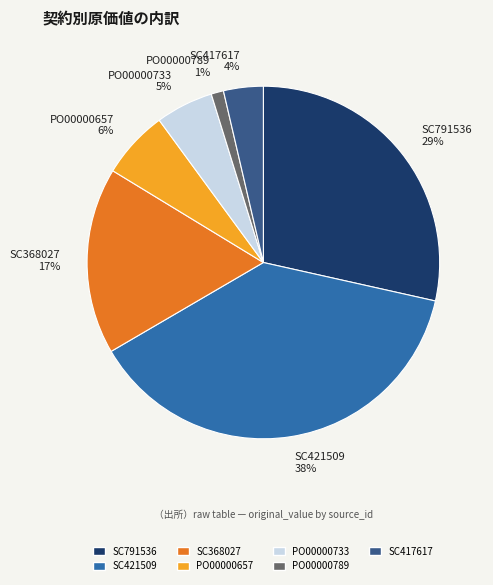

Is there a majority slice in this chart?

No